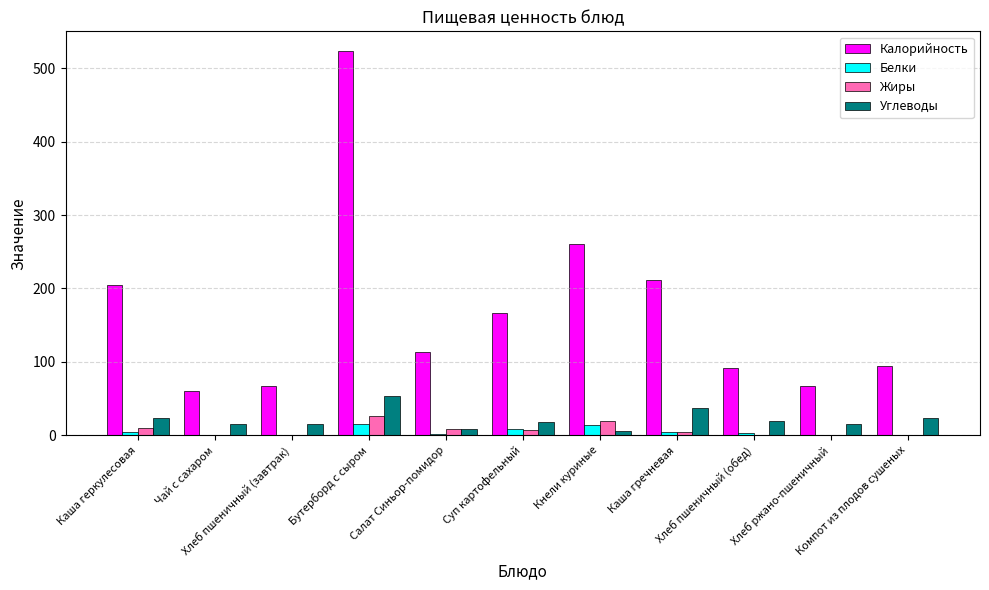

What is the sum of all Углеводы values?

235.2